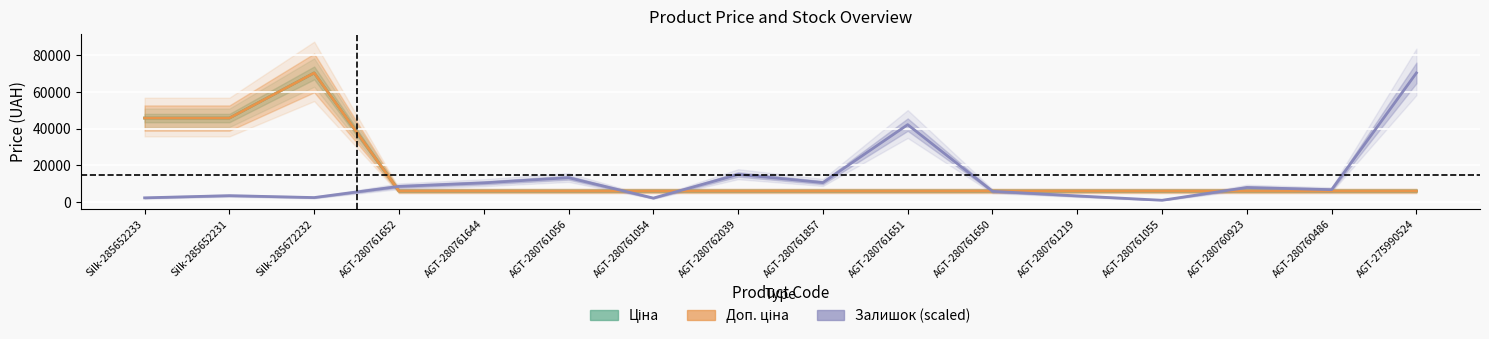

How many categories are shown in the chart?

16